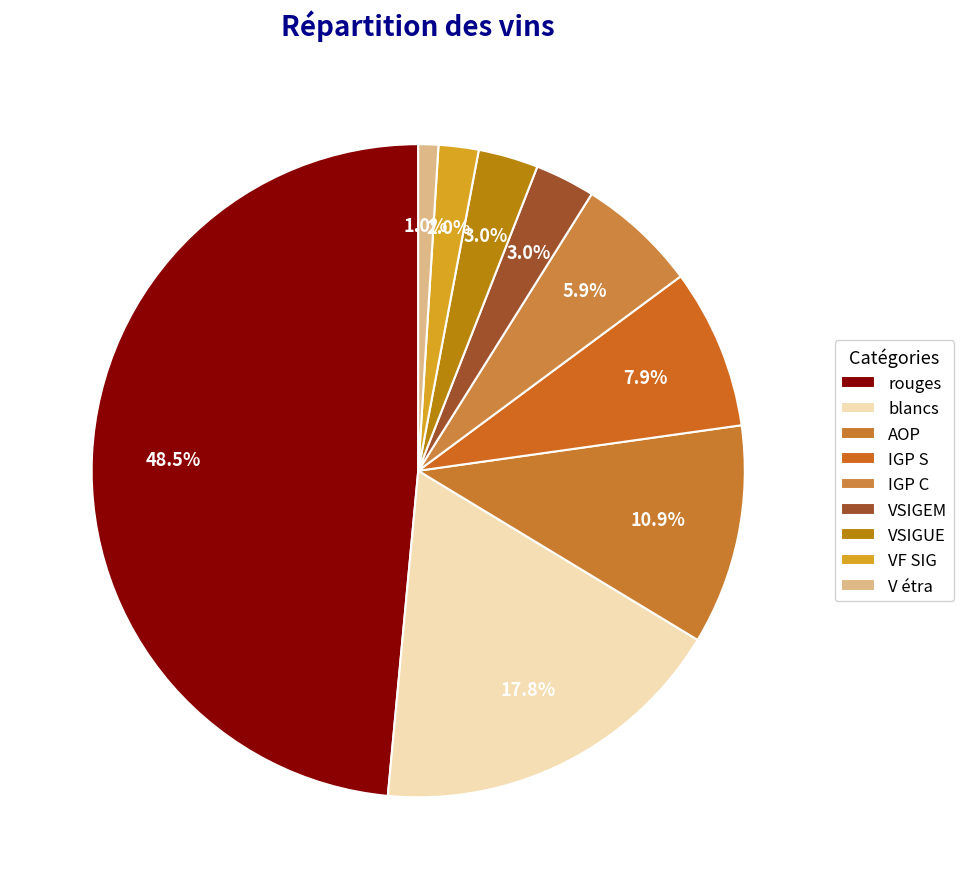

The V étra slice represents 1% of the pie. True or false?

True